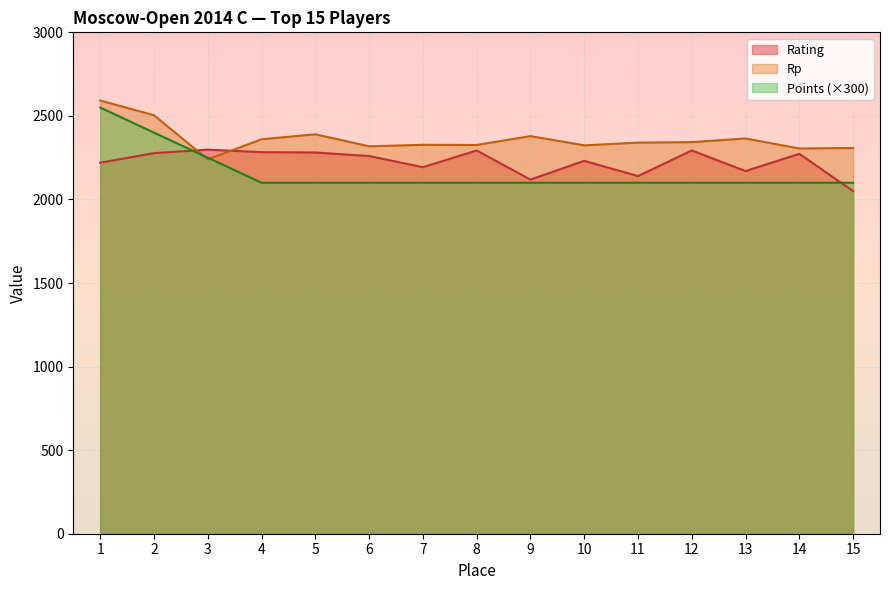

Reading left to right, what are all the values shown in this chart?

Rating: 2220	2277	2298	2283	2281	2260	2193	2293	2119	2231	2140	2293	2170	2273	2050
Points: 2550	2400	2250	2100	2100	2100	2100	2100	2100	2100	2100	2100	2100	2100	2100
Rp: 2592	2504	2240	2360	2390	2318	2327	2326	2379	2324	2340	2343	2365	2305	2308